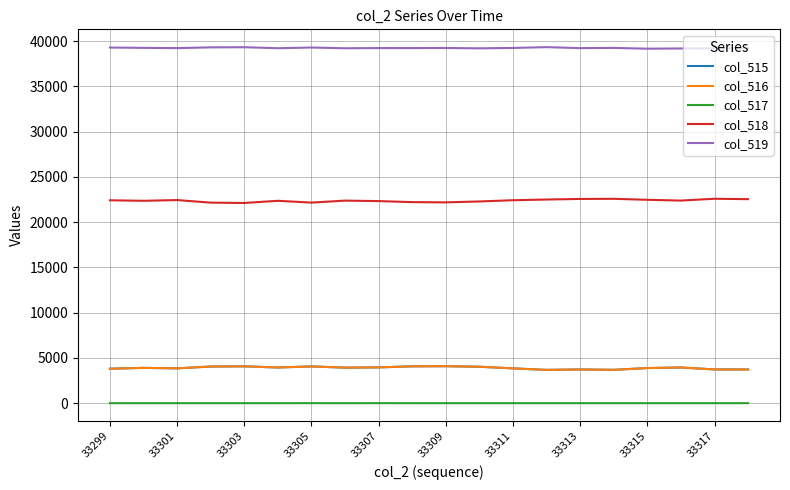

True or false: col_518 and col_517 cross at least once.

False